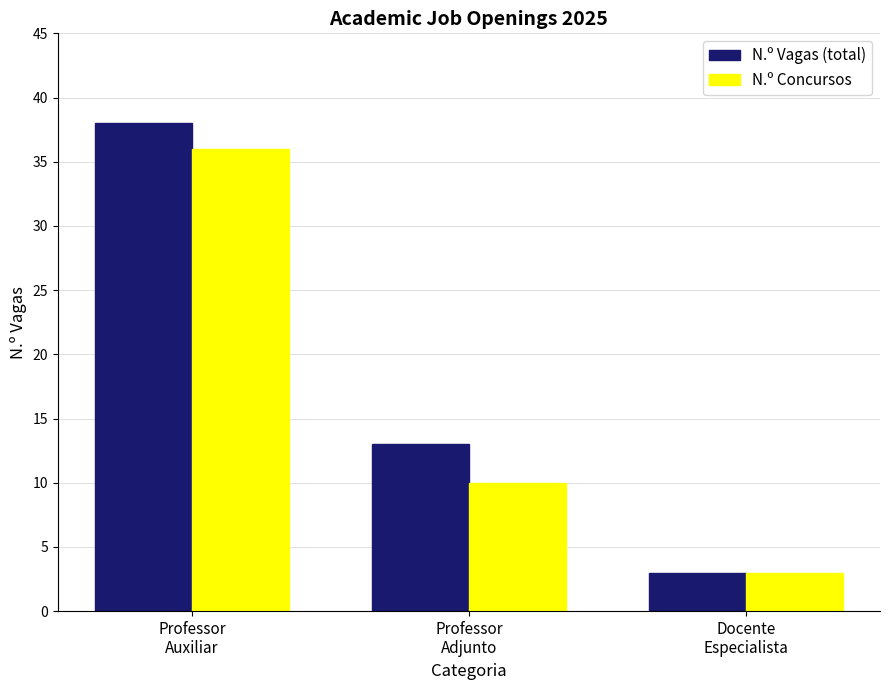

Is the value of N.º Vagas (total) at Docente
Especialista greater than the value of N.º Concursos at Professor
Adjunto?

No